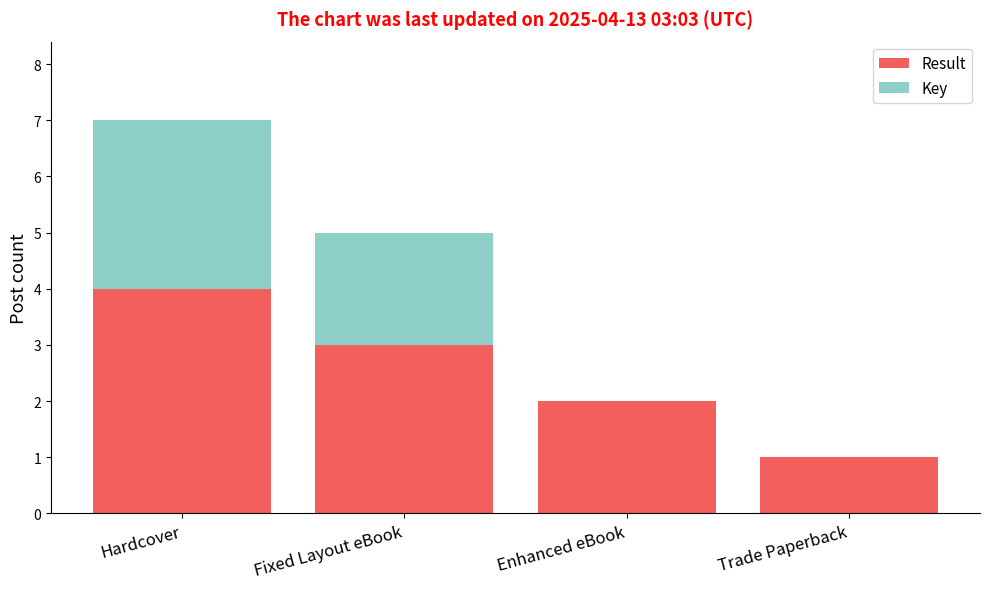

Which category has the highest value in the Result series?

Hardcover